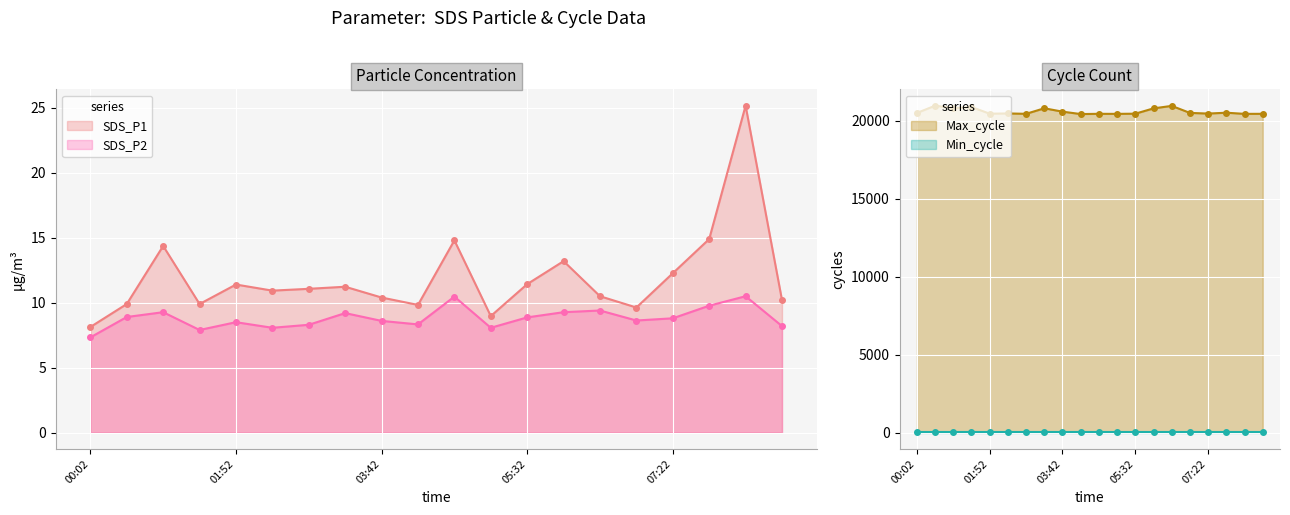

What is the difference between the second highest and minimum values in the SDS_P2 series?

3.1